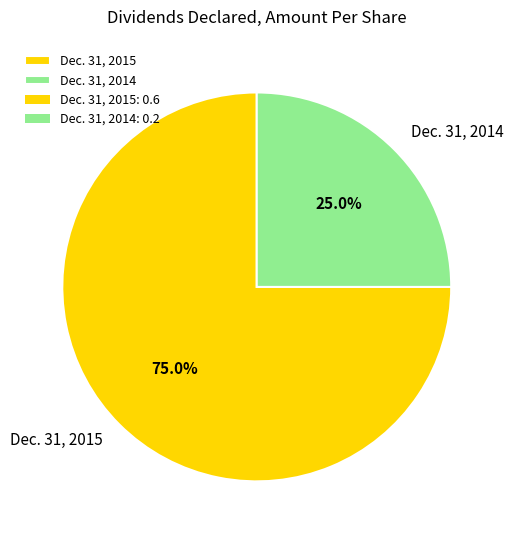

Count the number of slices in the pie.

2